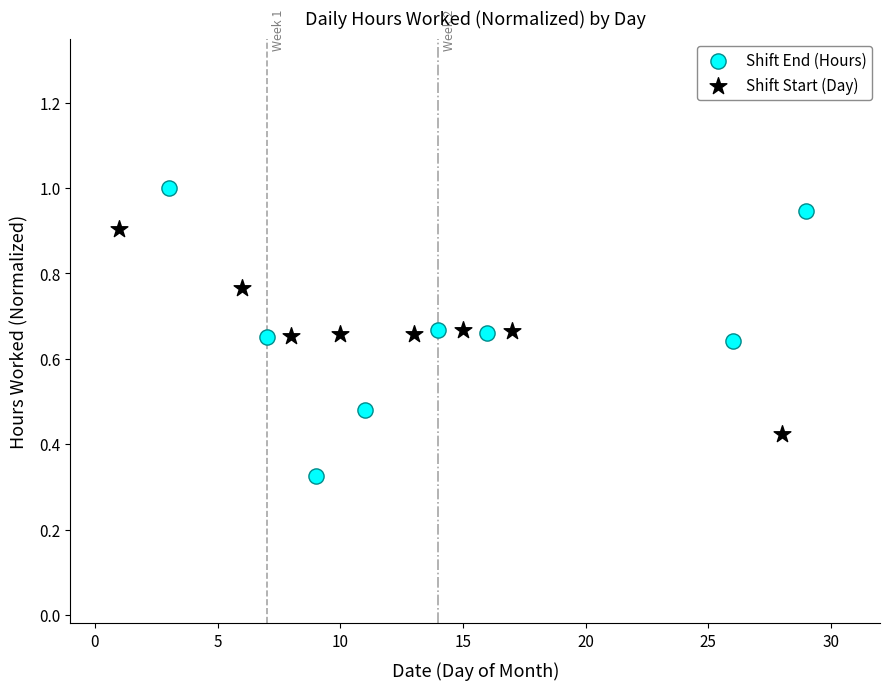

Which series contains the highest Y value?

Shift End (Hours)